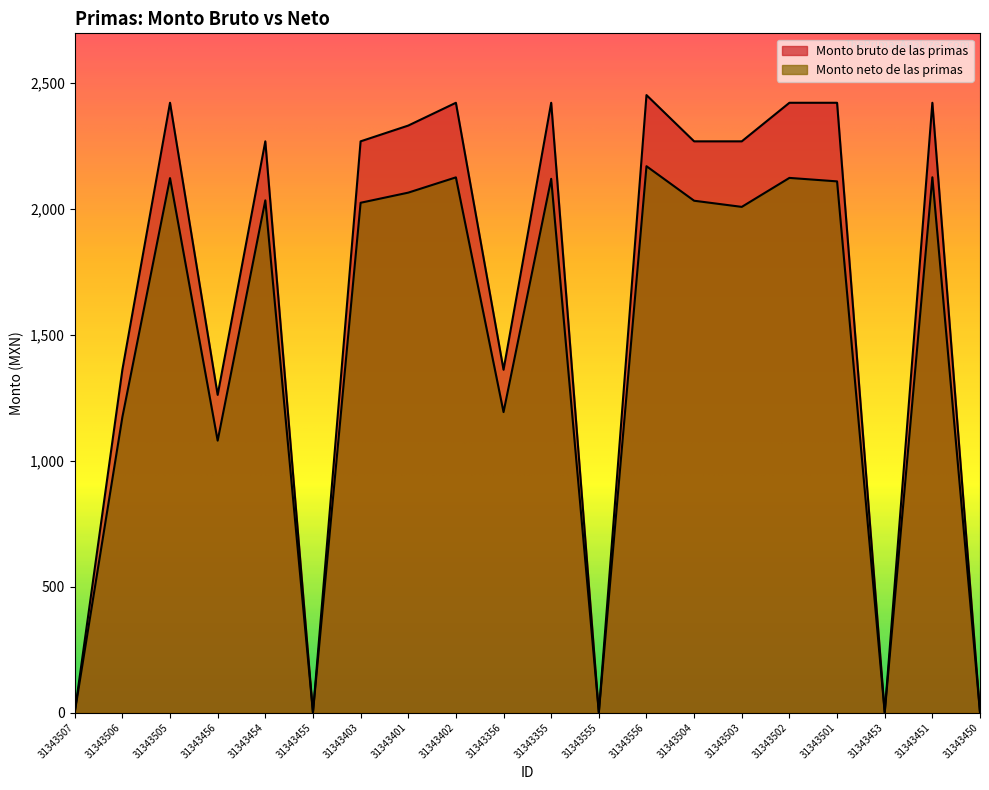

How many interior local peaks does the Monto bruto de las primas series have?

6